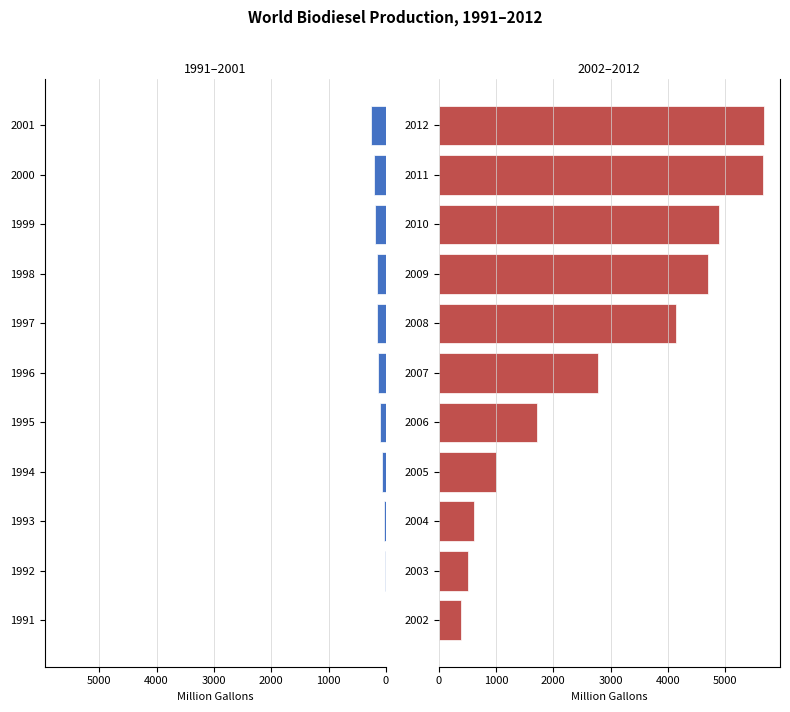

What are all the series names shown in the legend?

1991–2001, 2002–2012